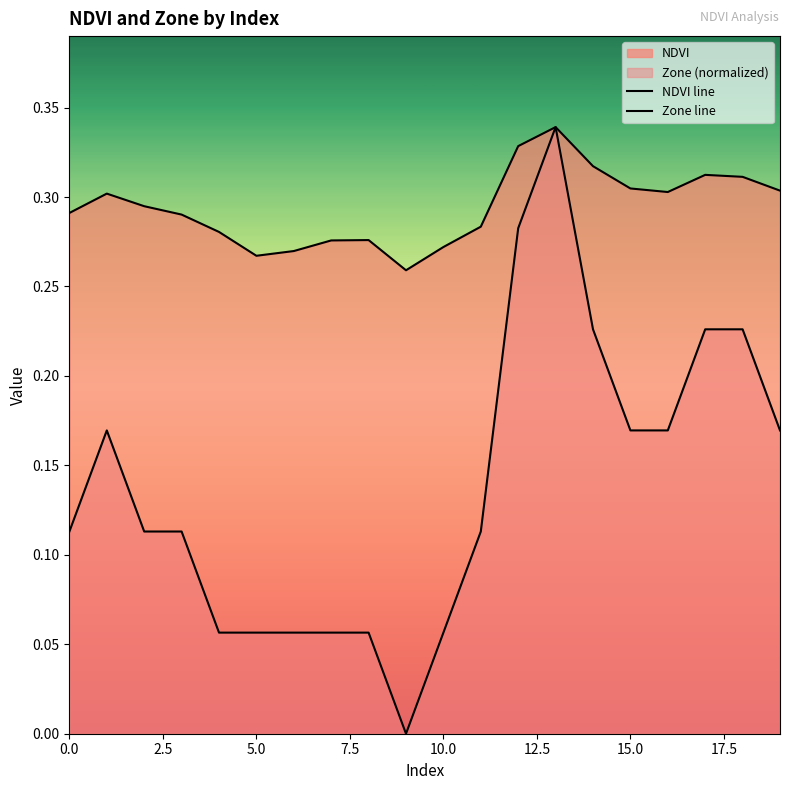

Does the chart display data point markers on the line(s)?

No